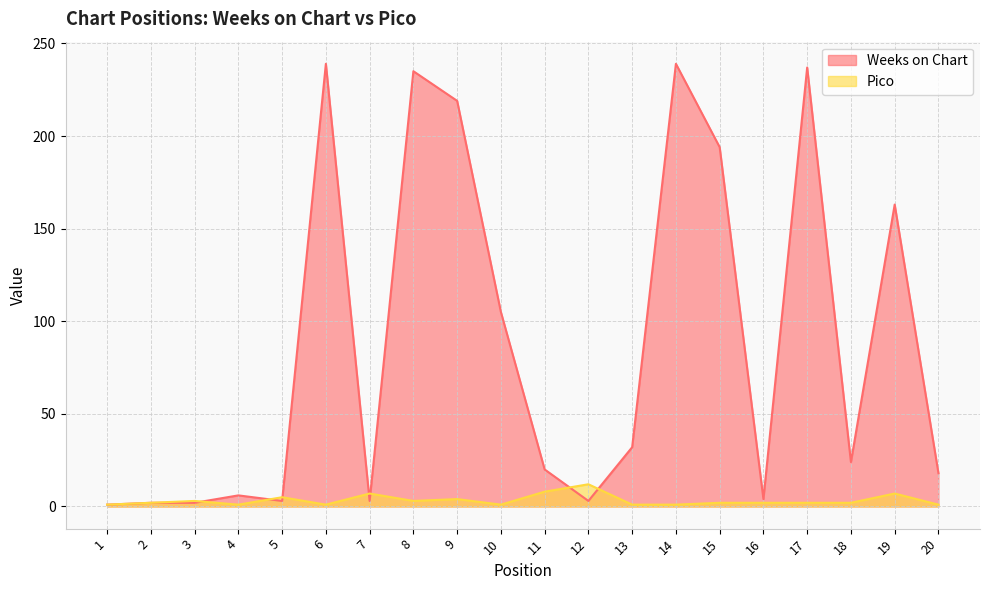

Which series has the largest total across all categories?

Weeks on Chart